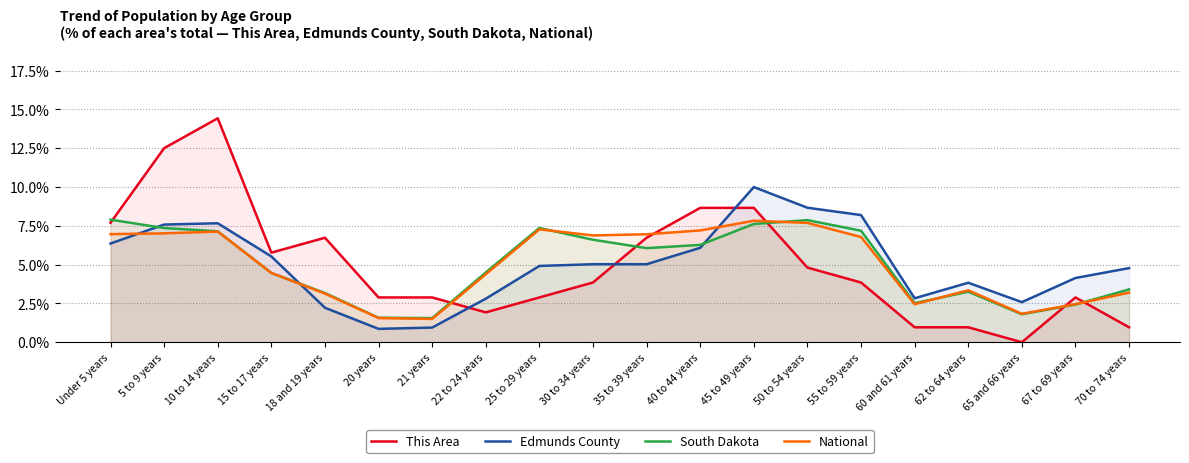

How many categories are shown in the chart?

20